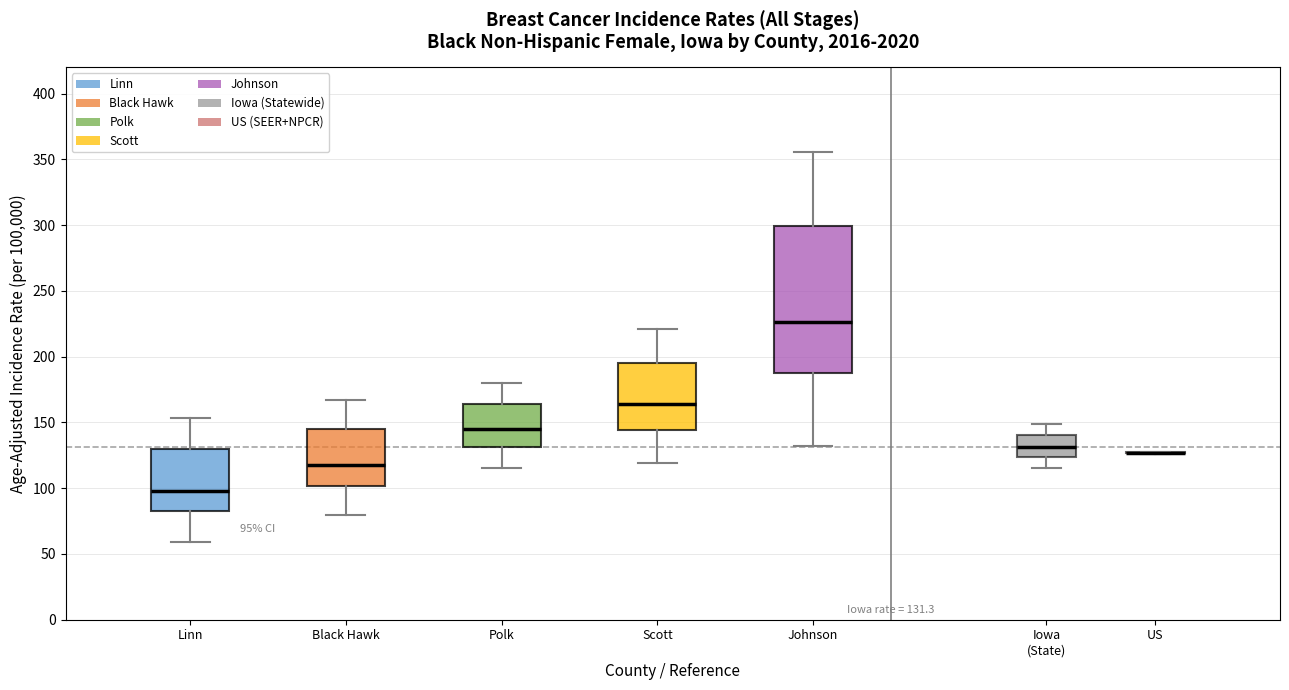

Comparing the boxes themselves (not the whiskers), which one is the tallest?

Johnson